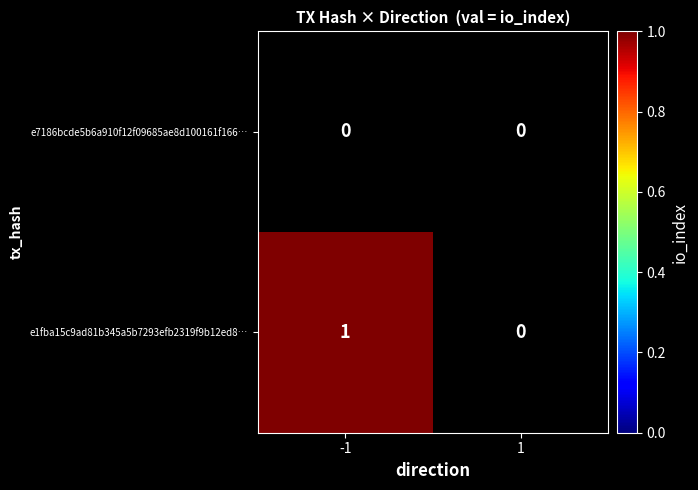

Is it true that e1fba15c9ad81b345a5b7293efb2319f9b12ed8… equals 1 at -1?

True